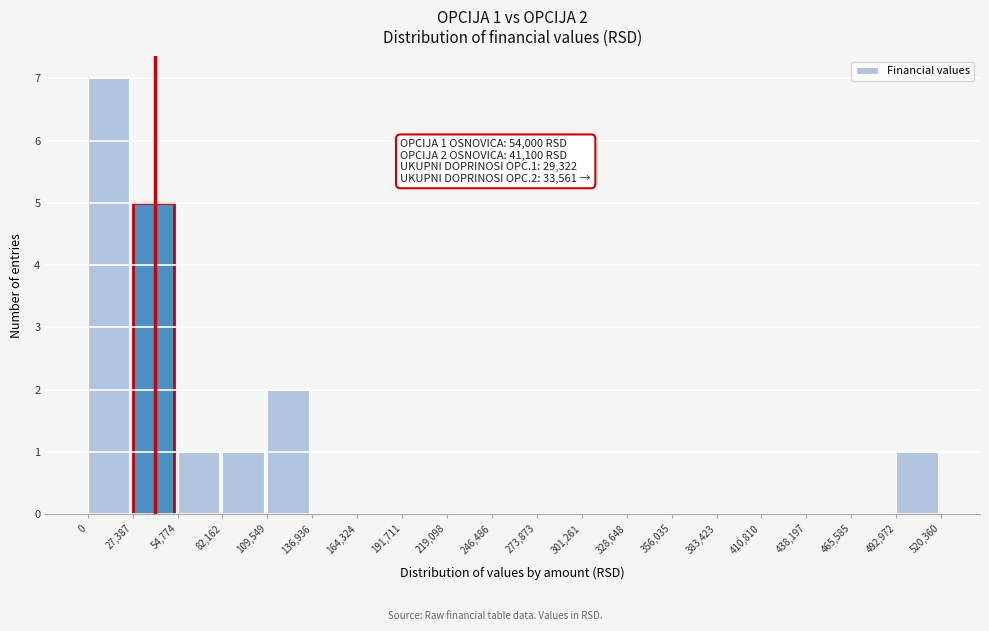

Which range on the x-axis has the tallest bar?

0 to 27,387